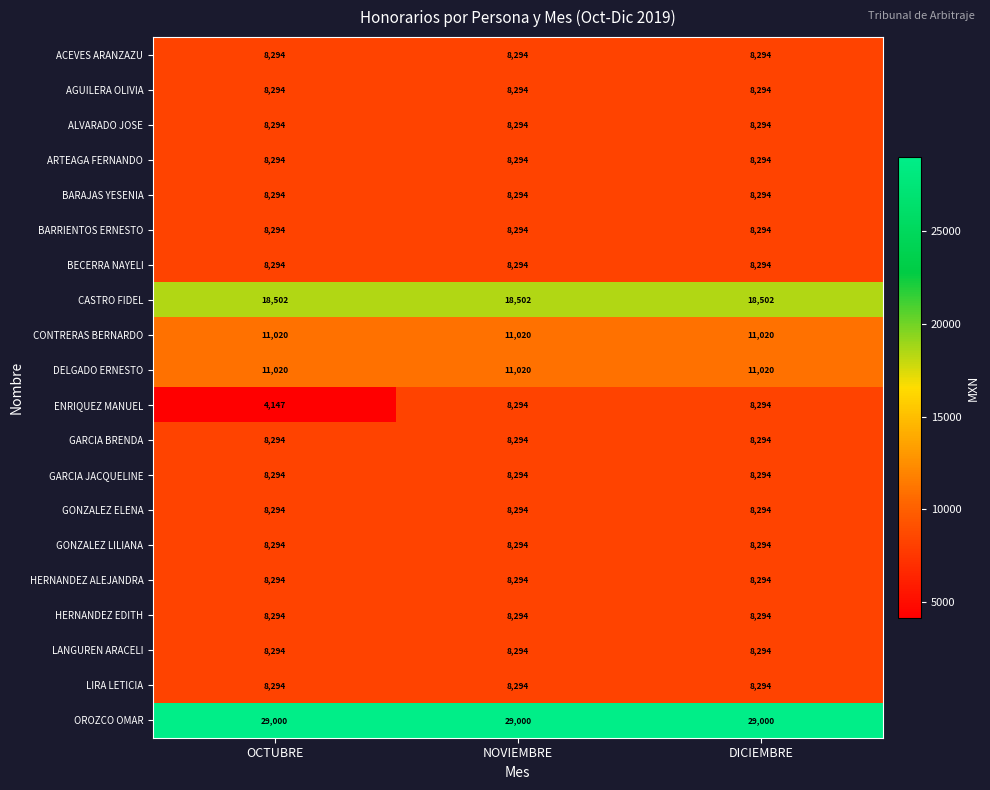

How many categories are shown in the chart?

3